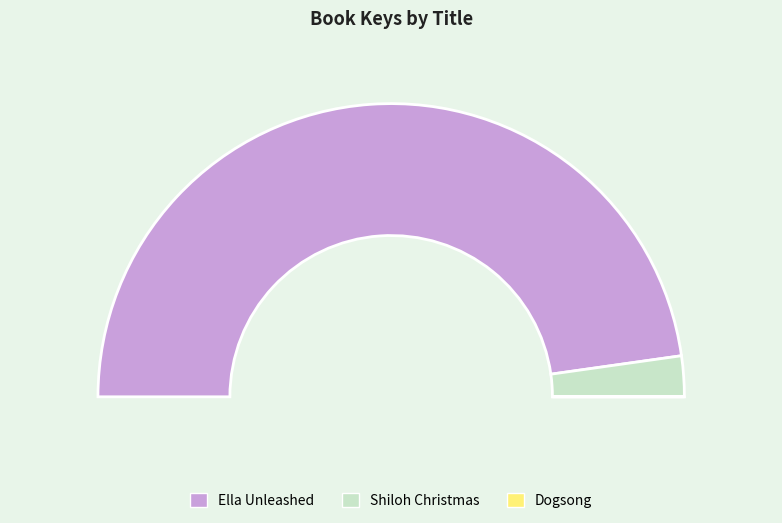

Which slice is the largest?

Ella Unleashed